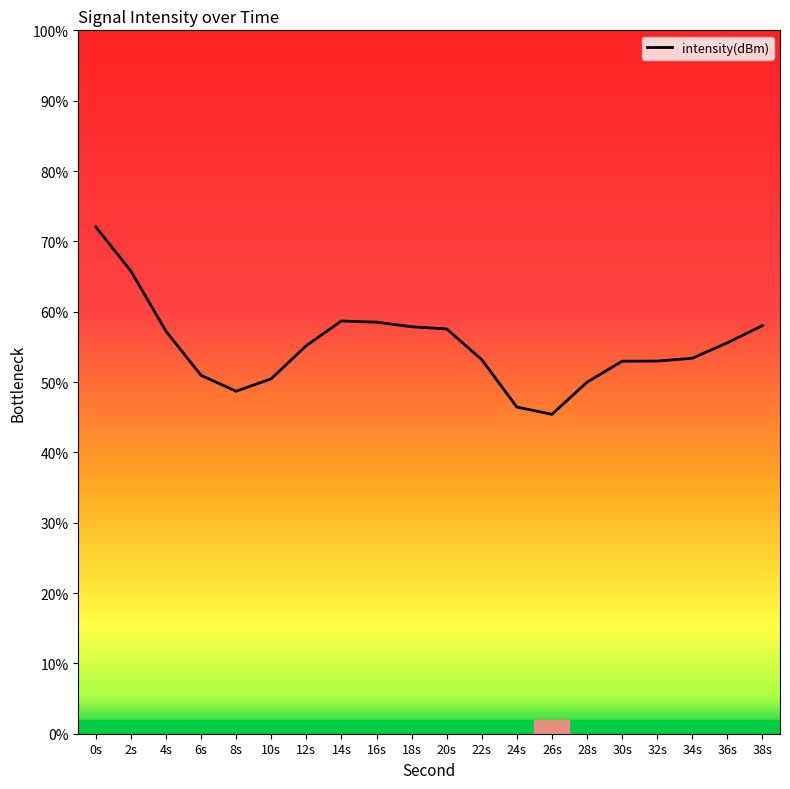

Approximately how many times larger is the value at 24s compared to 12s?

0.8